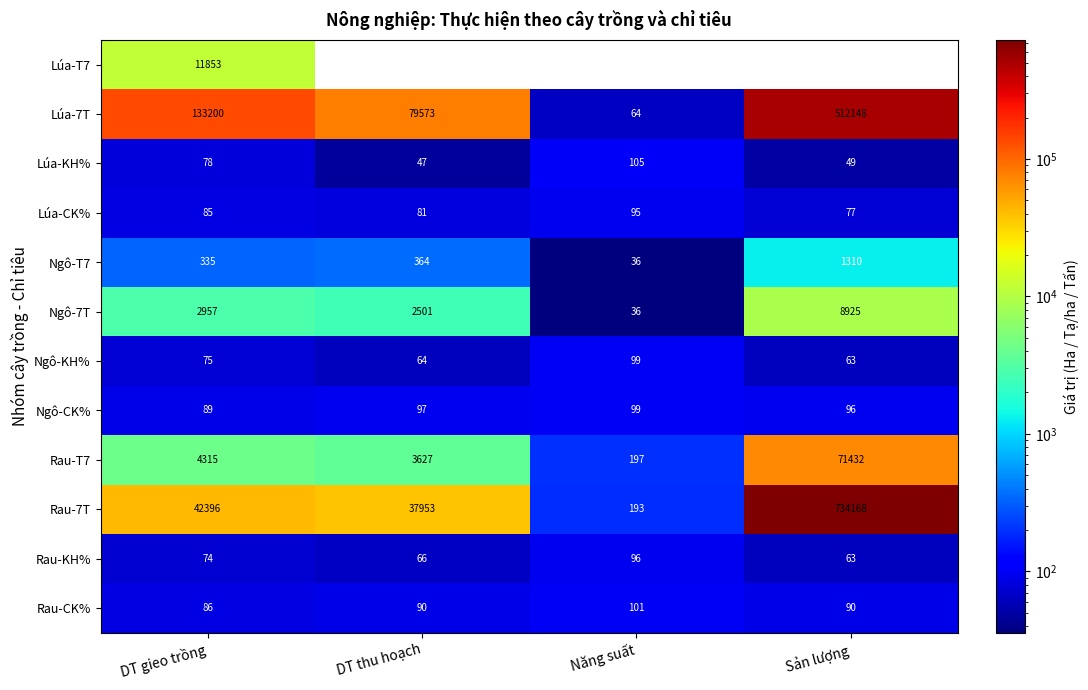

At how many categories does at least one series exceed 529282?

1